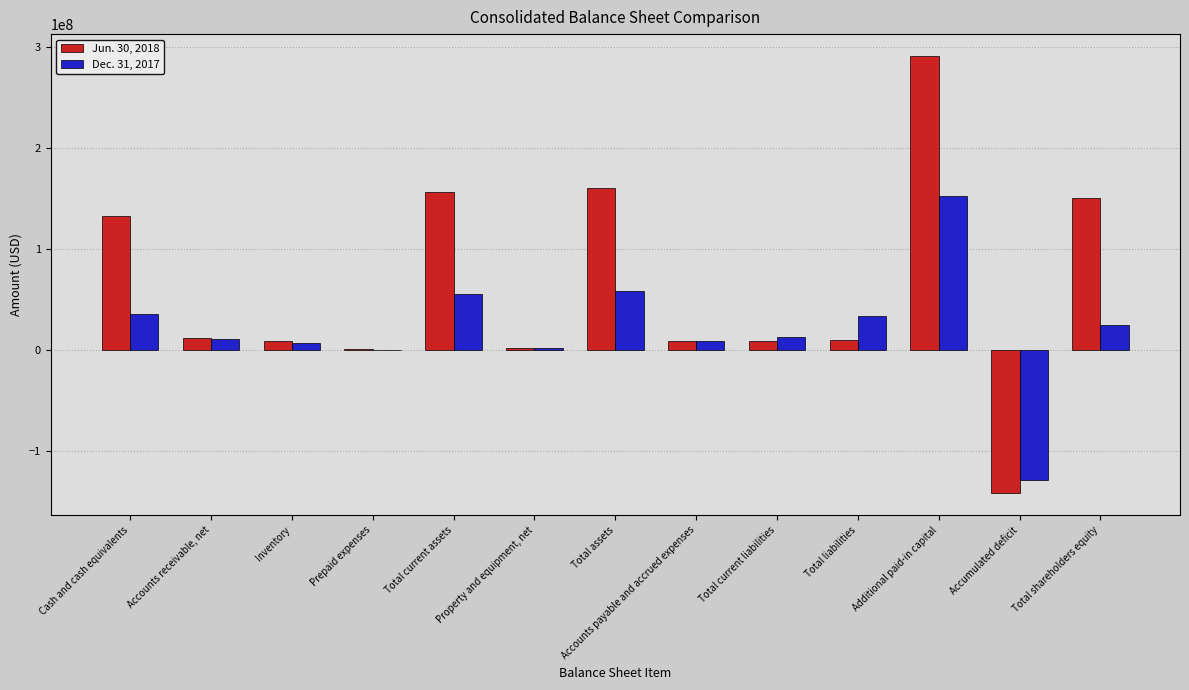

Which series has the widest spread of values?

Jun. 30, 2018